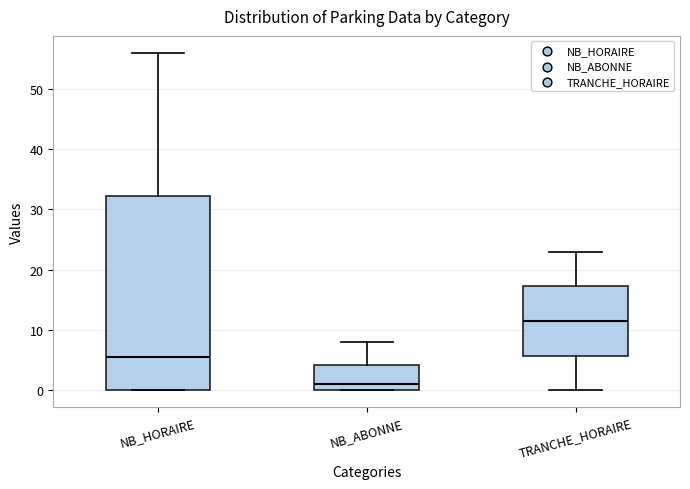

Reading left to right, read every box against the y-axis: the position of its median line, the range the box covers, and the ends of its whiskers. The values are not printed on the chart, so give them approximately, as read against the axis.

NB_HORAIRE: median 6, box 0 to 32, whiskers 0 to 56
NB_ABONNE: median 1, box 0 to 4, whiskers 0 to 8
TRANCHE_HORAIRE: median 12, box 6 to 17, whiskers 0 to 23